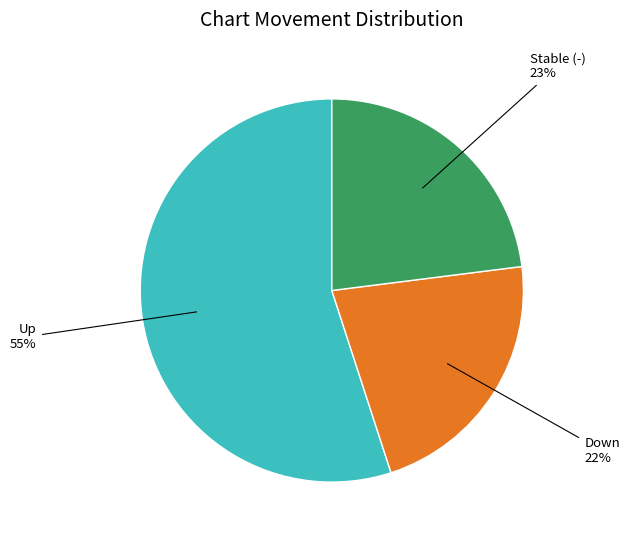

Is there a majority slice in this chart?

Yes